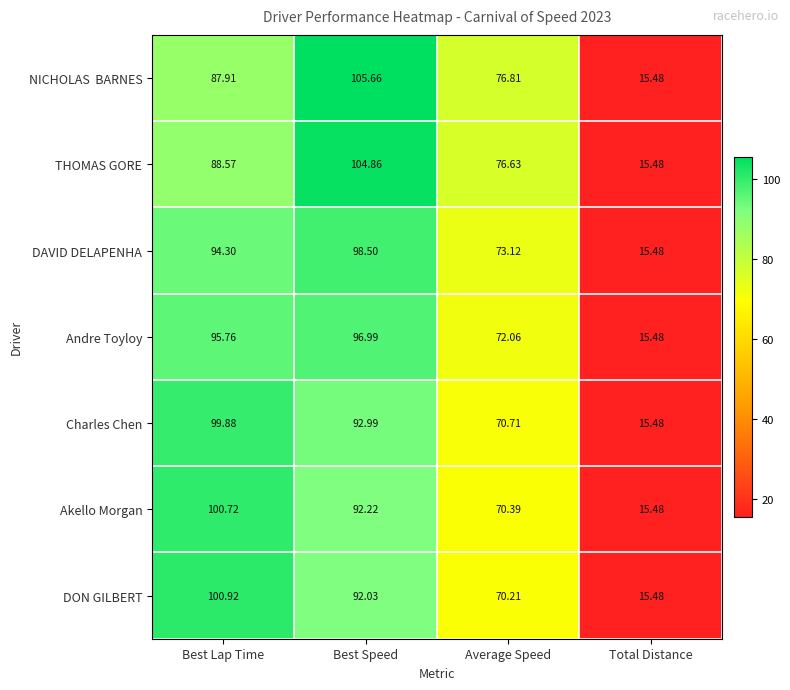

Which series changed the most between Best Lap Time and Average Speed?

DON GILBERT